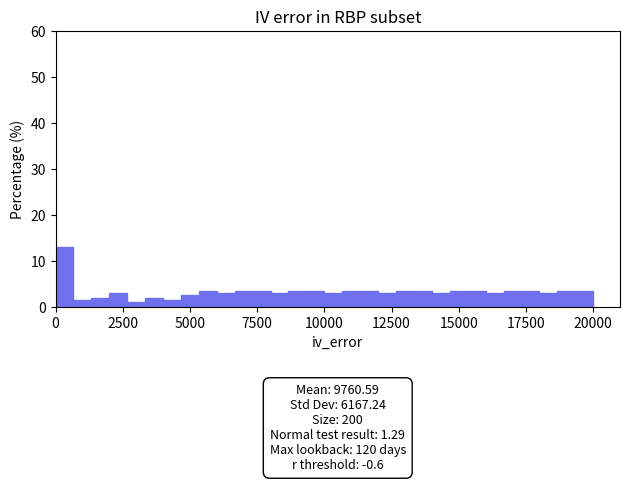

Around what value on the x-axis is the tallest bar? Give the approximate position of its centre, as read against the axis.

500